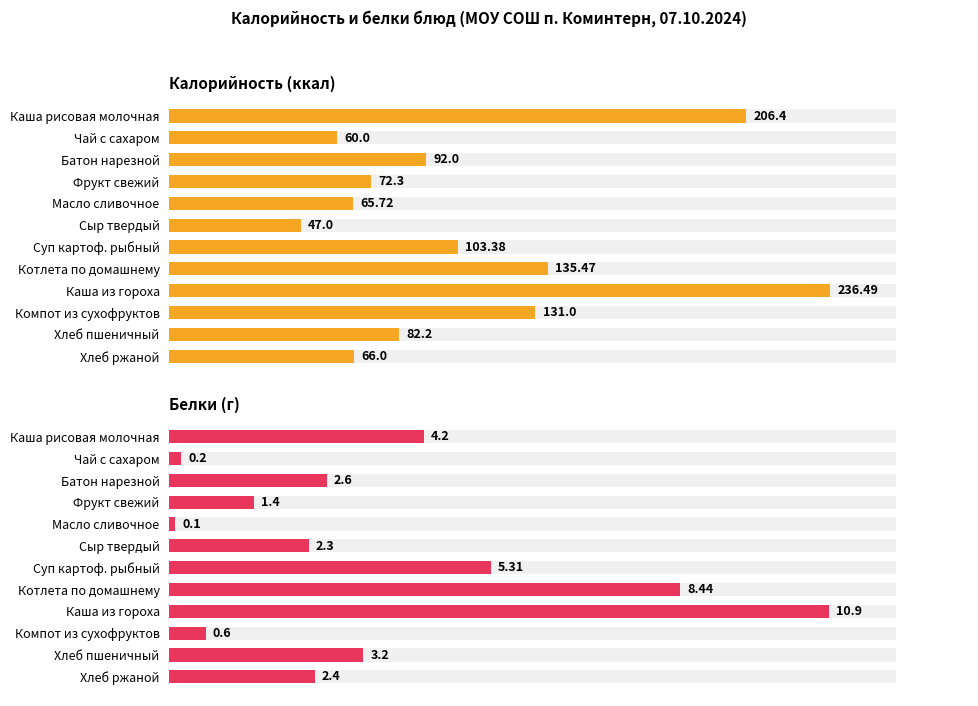

Rank the series by their average value, from lowest to highest.

Белки (г), Калорийность (ккал)